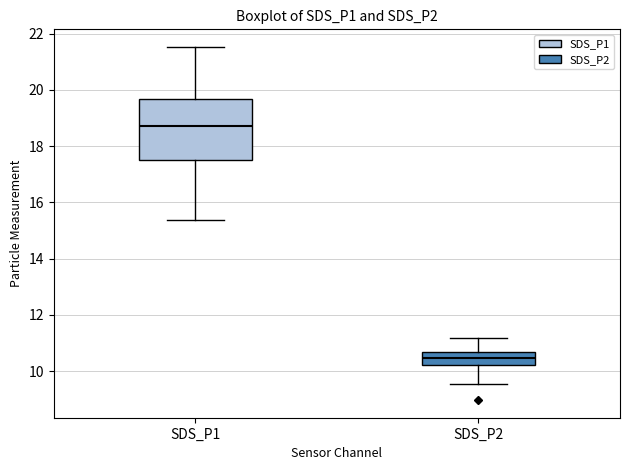

Which box is the tallest, from its lower edge to its upper edge?

SDS_P1